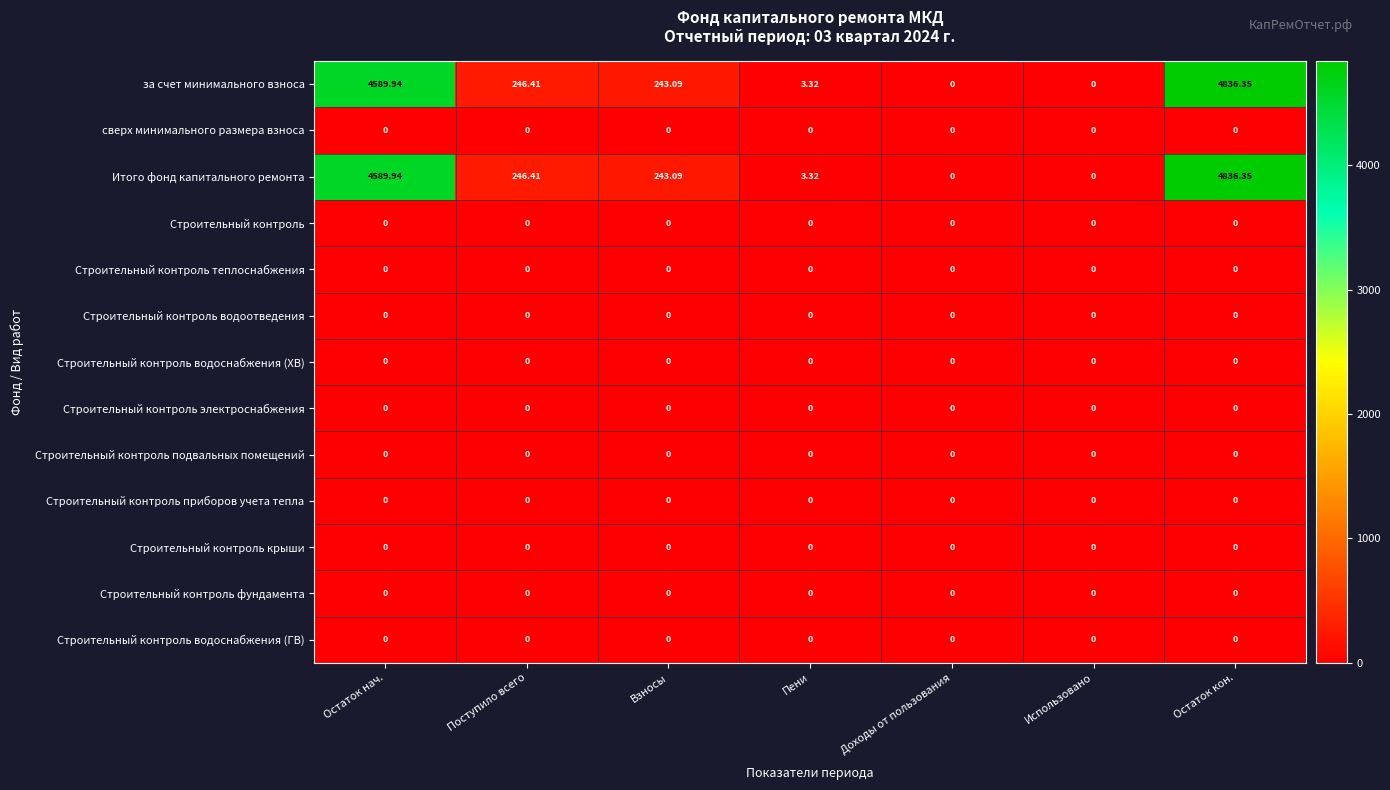

At which category is the sum across all series the highest?

Остаток кон.